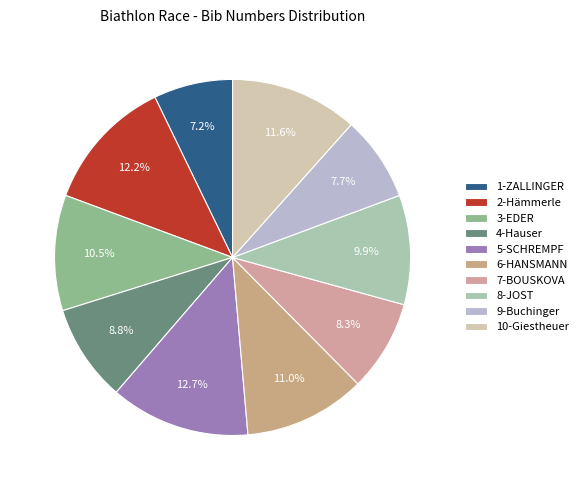

What is the largest slice in the pie chart?

5-SCHREMPF